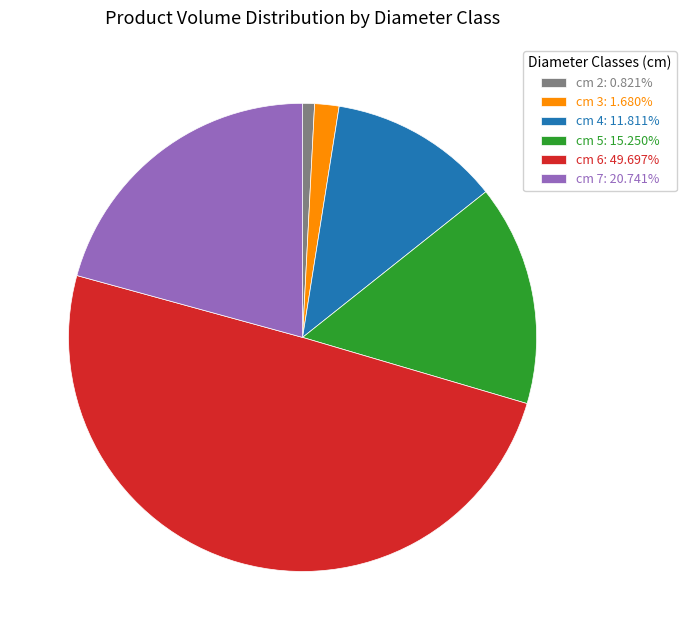

Is cm 7: 20.741% the majority of the pie?

No